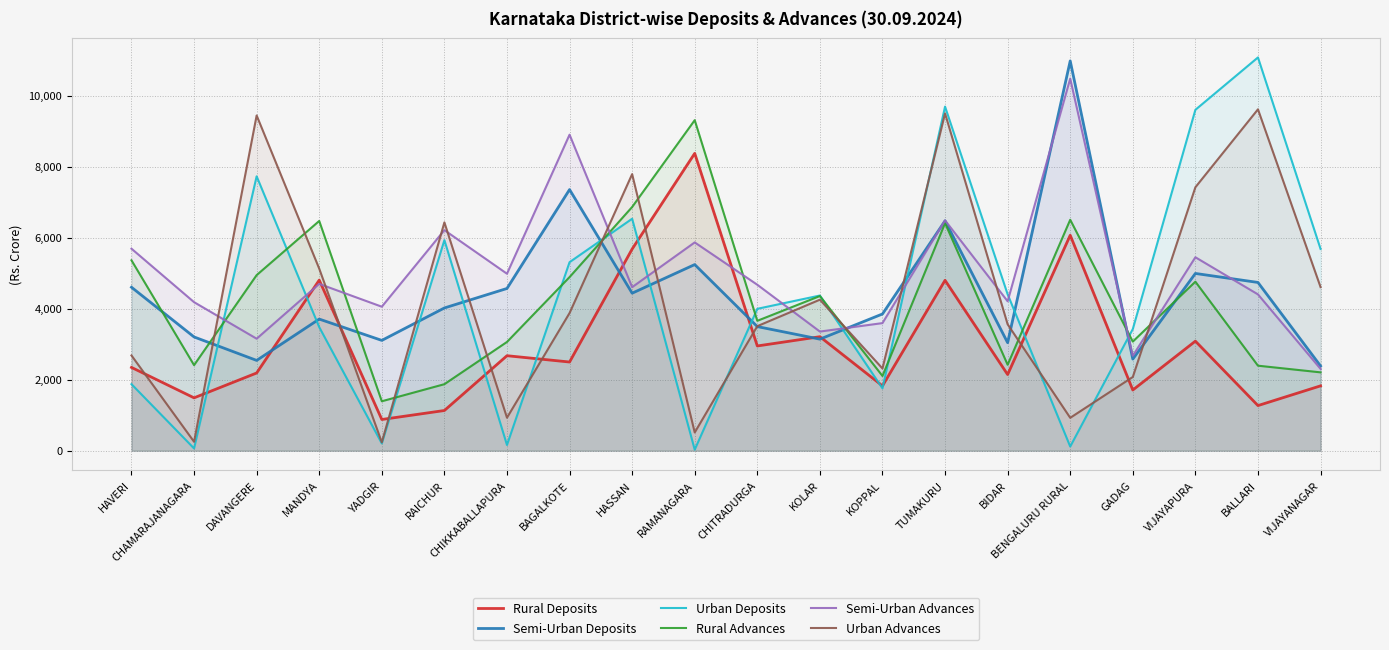

What is the value of the Semi-Urban Advances point at the 2nd from the left?

4185.5